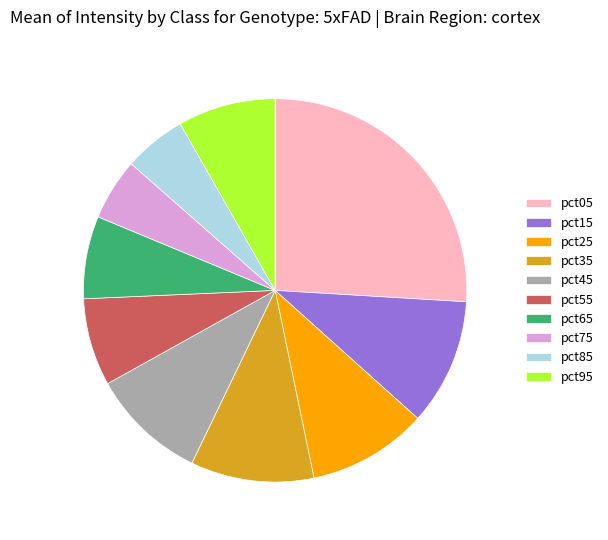

Is pct45 the majority of the pie?

No